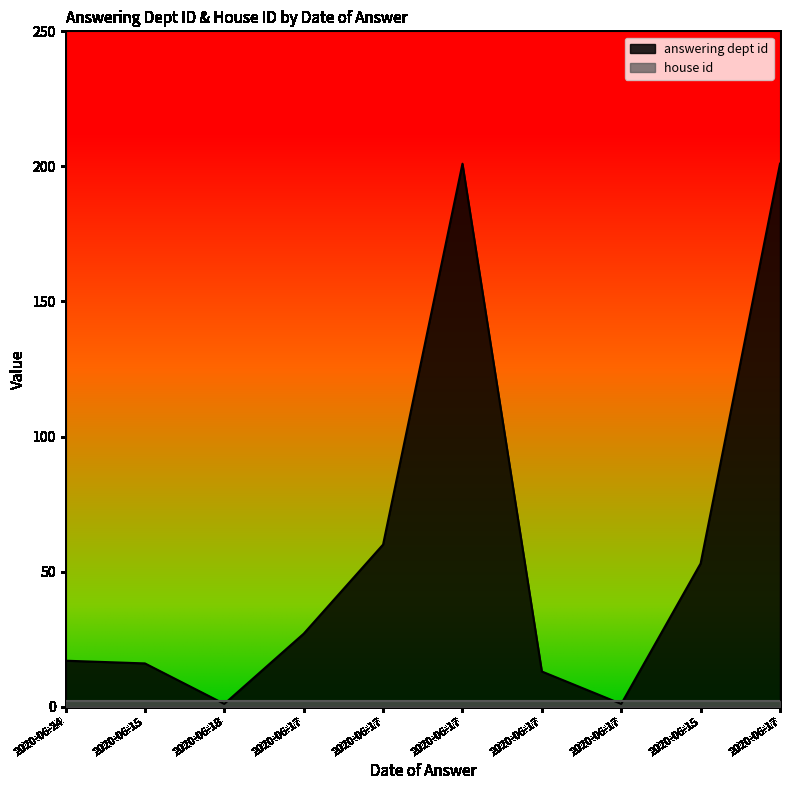

Between 2020-06-17 and 2020-06-17, which is larger?

2020-06-17